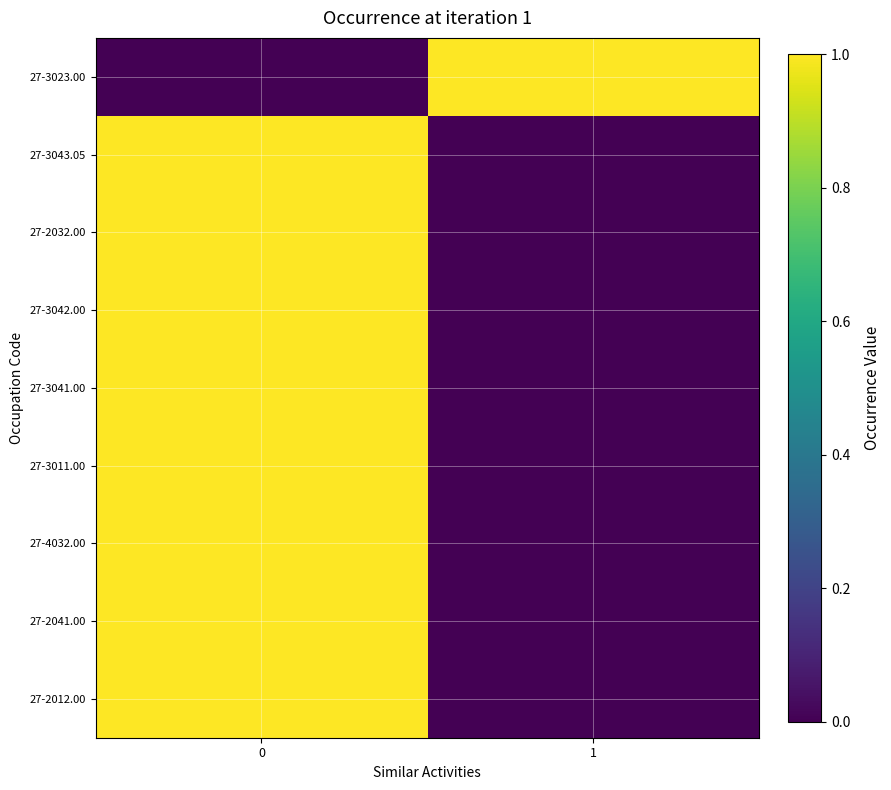

Which series has the largest total across all categories?

27-3023.00